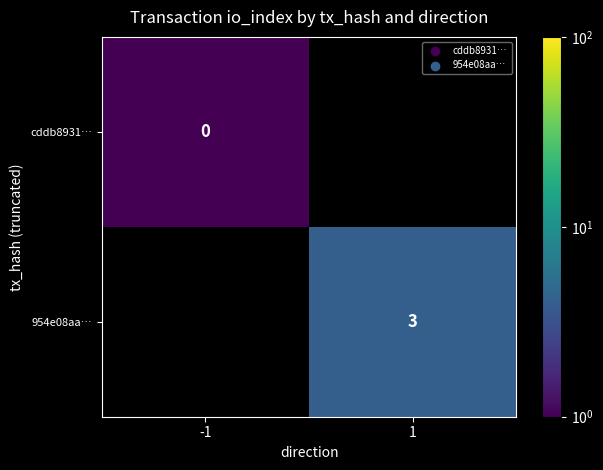

How many values in 954e08aa… are above zero?

1